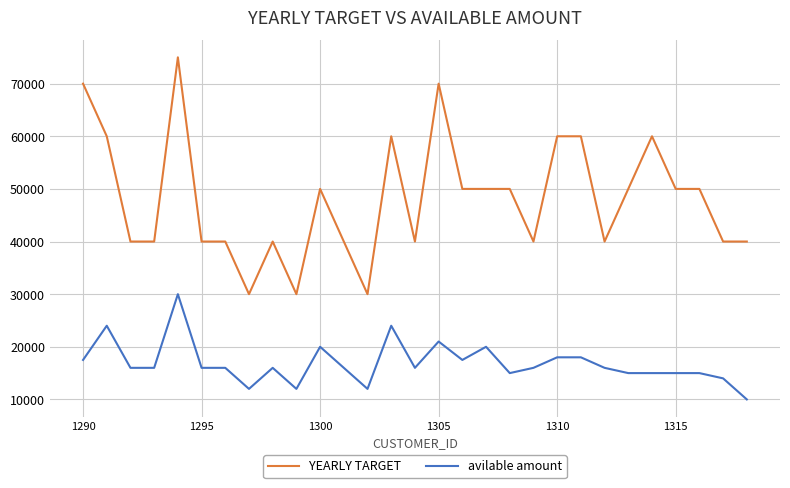

True or false: YEARLY TARGET and avilable amount cross at least once.

False